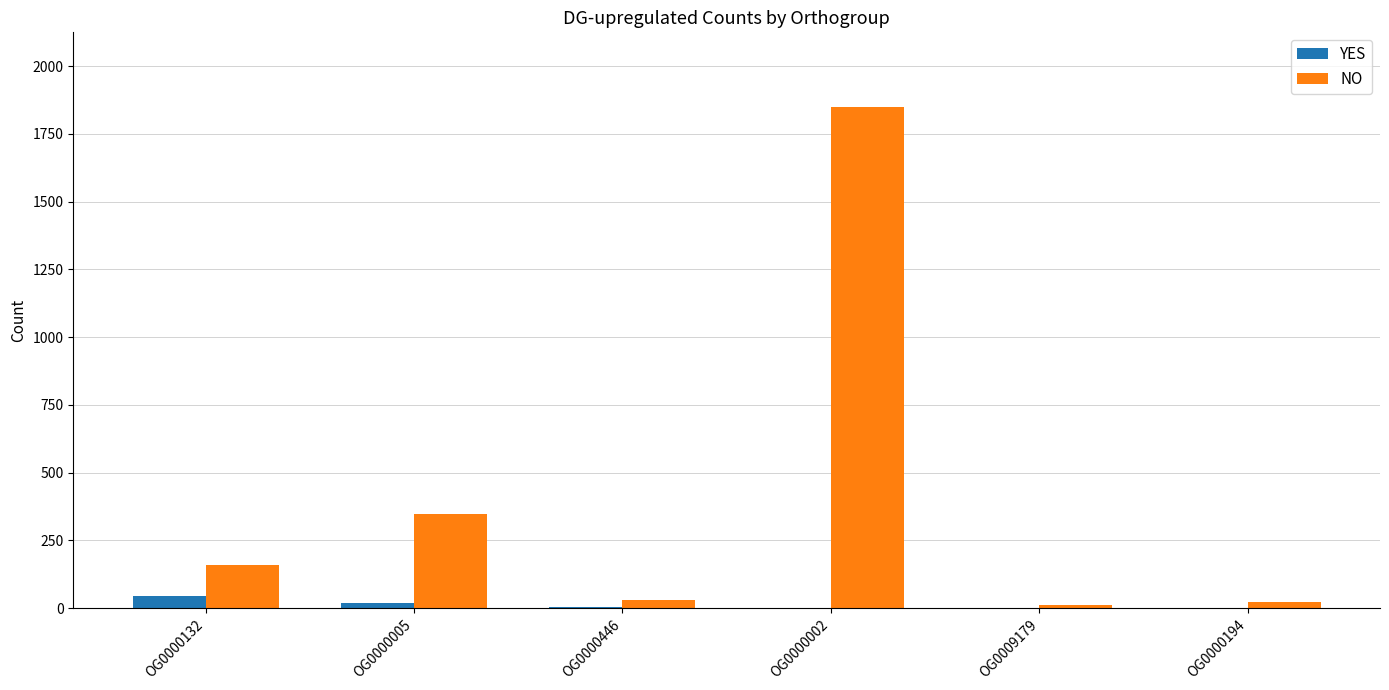

How many data points does each series have?

6